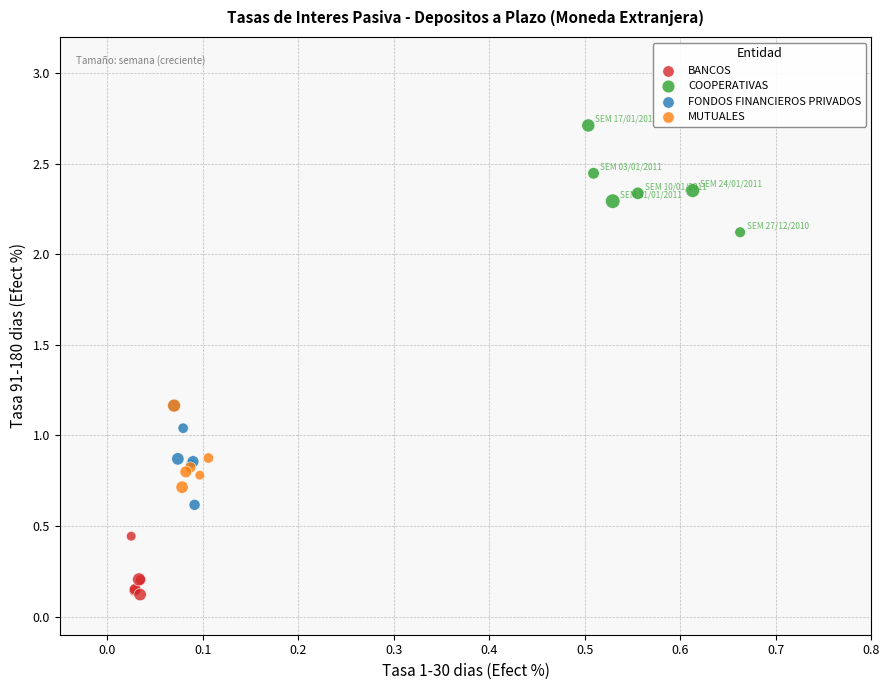

Which series reaches the maximum Y coordinate?

COOPERATIVAS